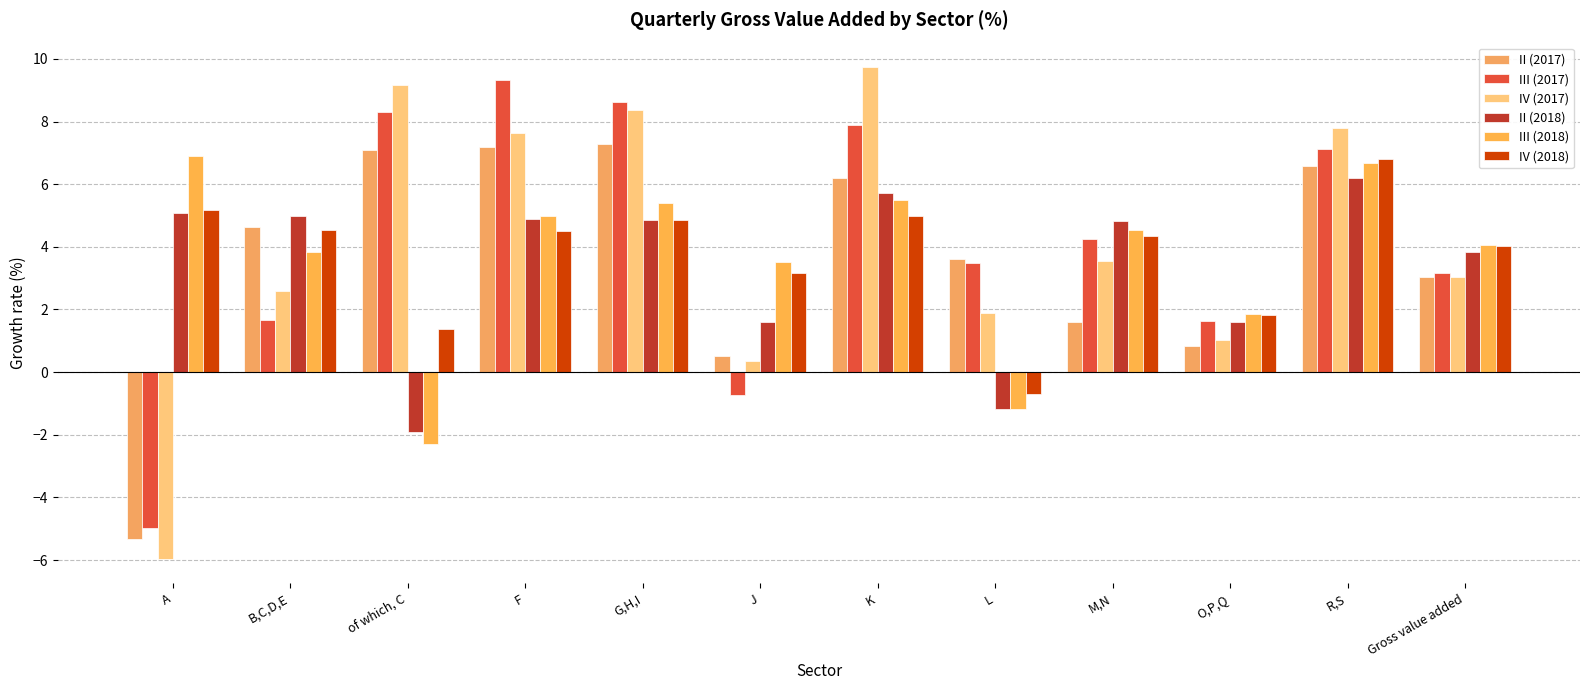

What is the average value of the II (2017) series?

3.6